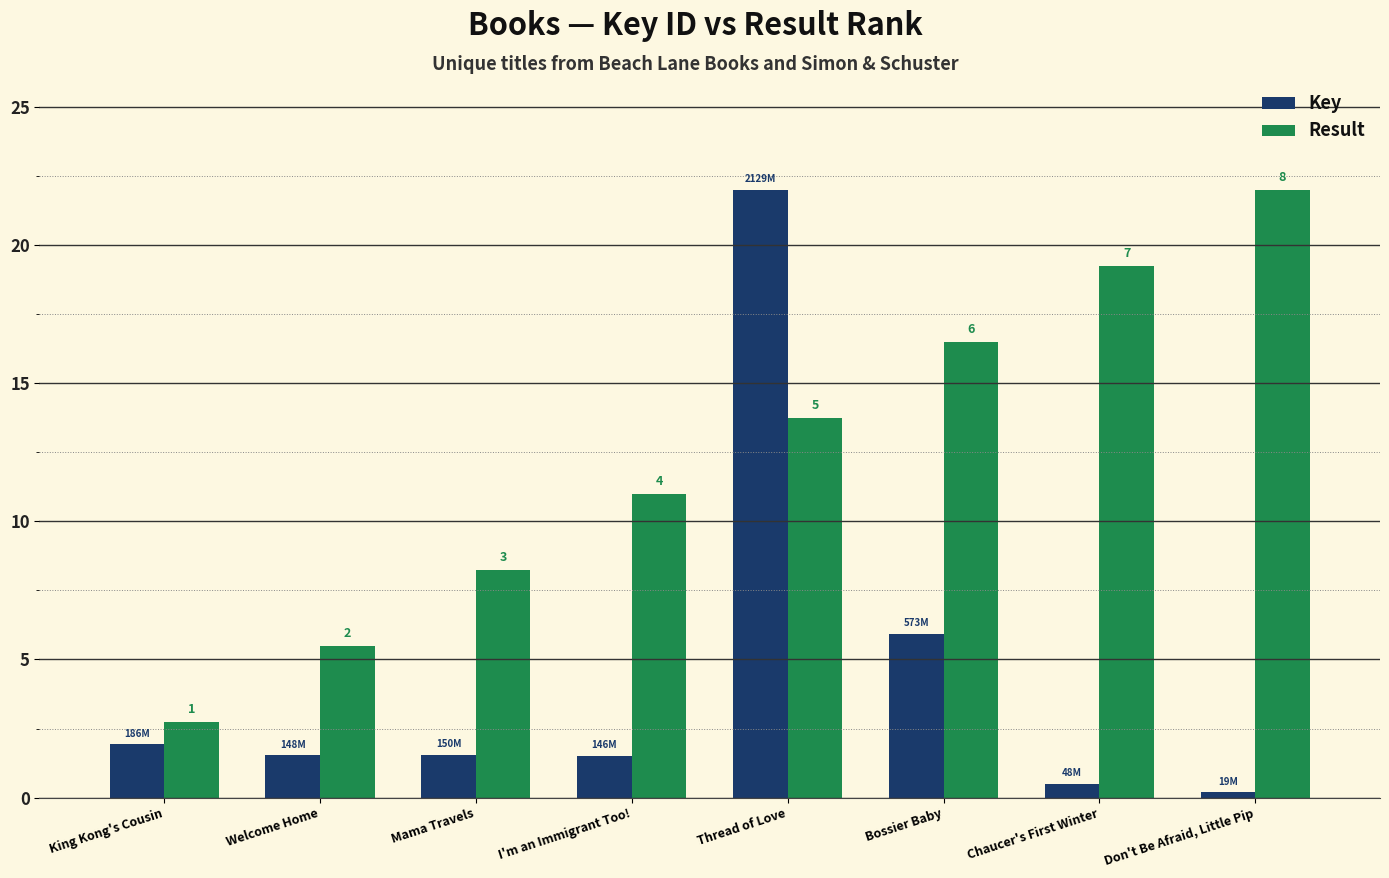

The Result series shows 5.5 at Welcome Home. True or false?

True